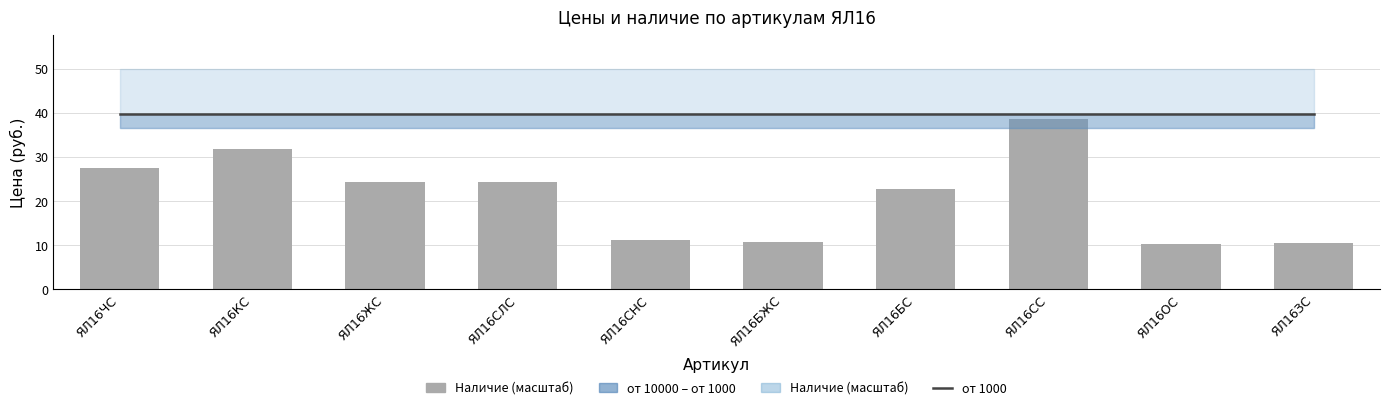

Are the bars horizontal?

No